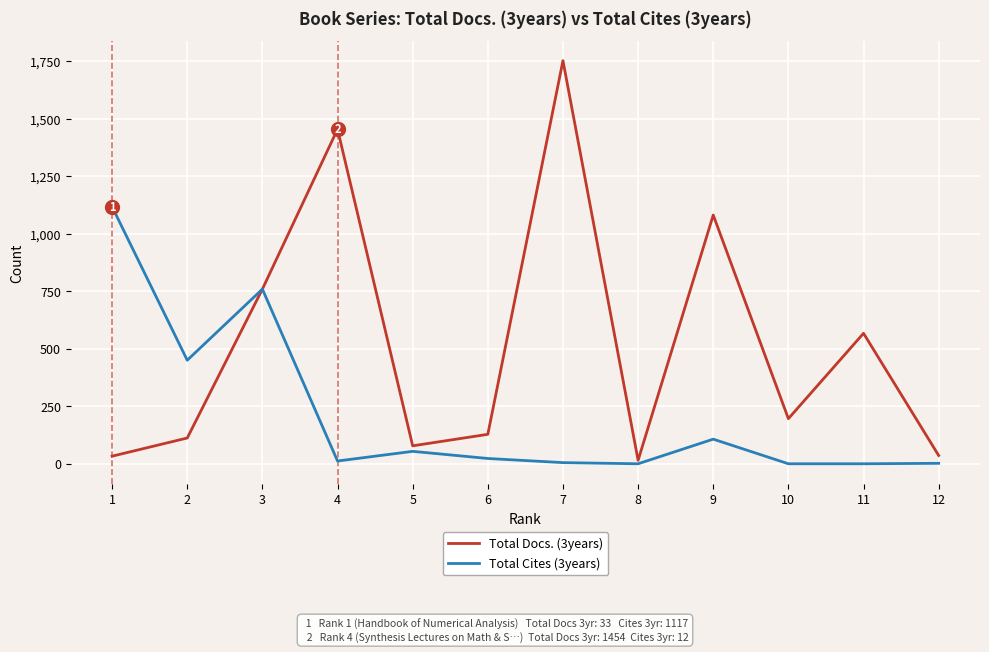

What is the greatest value displayed?

1752